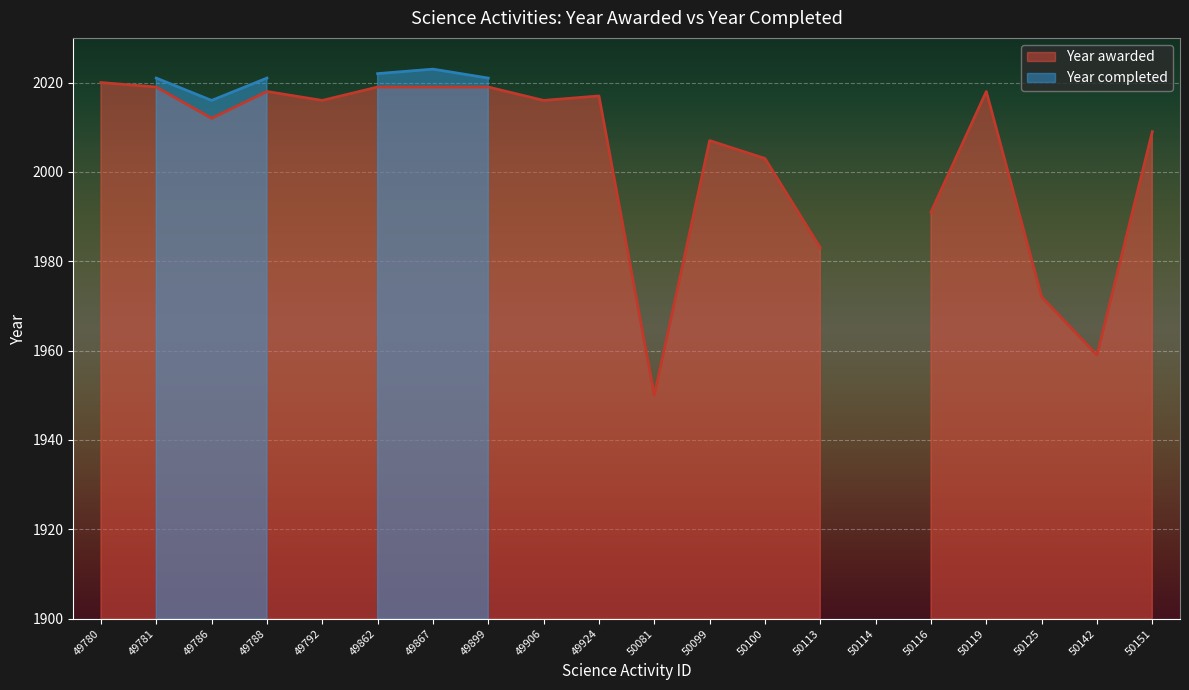

How many lines are shown in the chart?

2